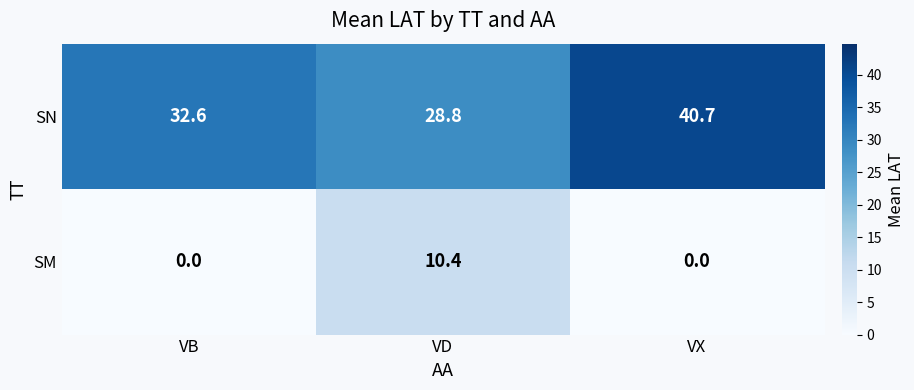

Rank the series at VD from highest to lowest value.

SN, SM